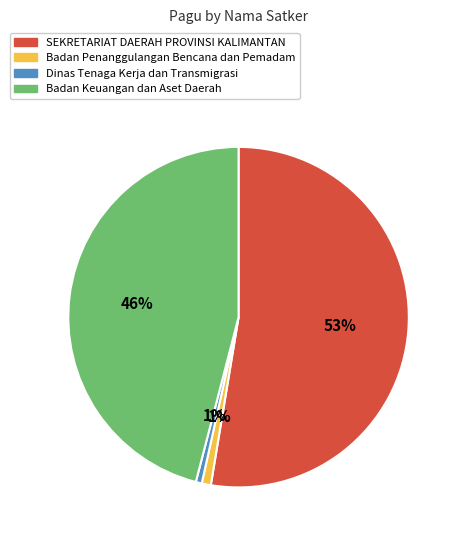

The Dinas Tenaga Kerja dan Transmigrasi slice represents 13% of the pie. True or false?

False